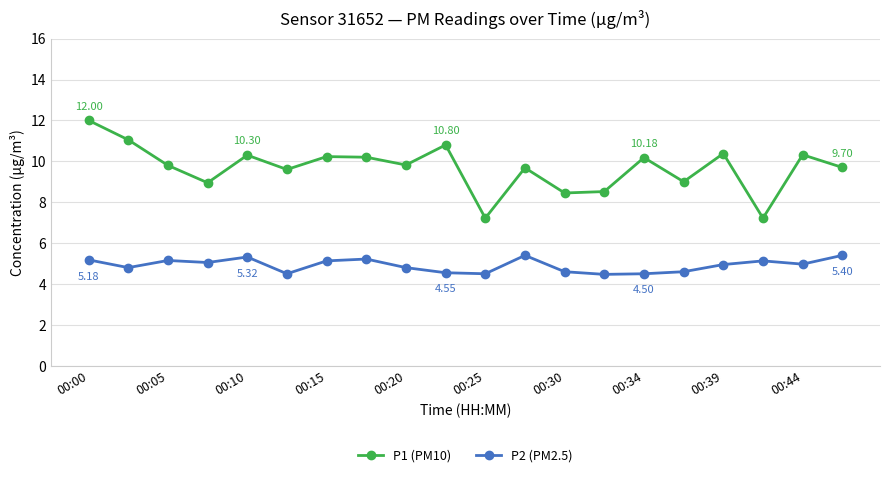

Rank the series by their average value, from lowest to highest.

P2 (PM2.5), P1 (PM10)